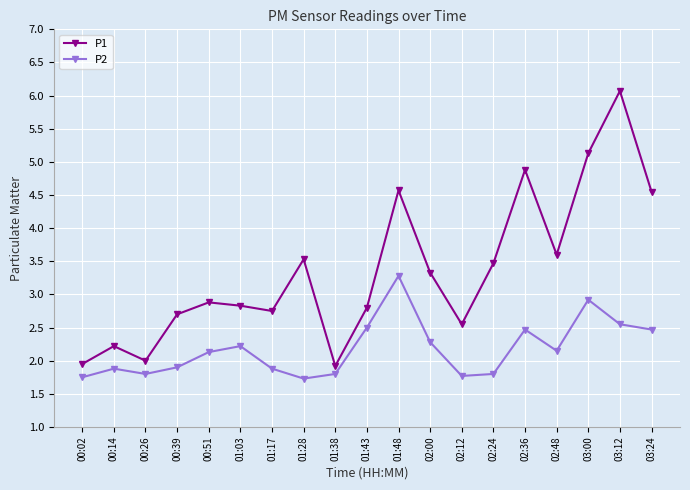

The P2 series shows 2.5 at 01:43. True or false?

True